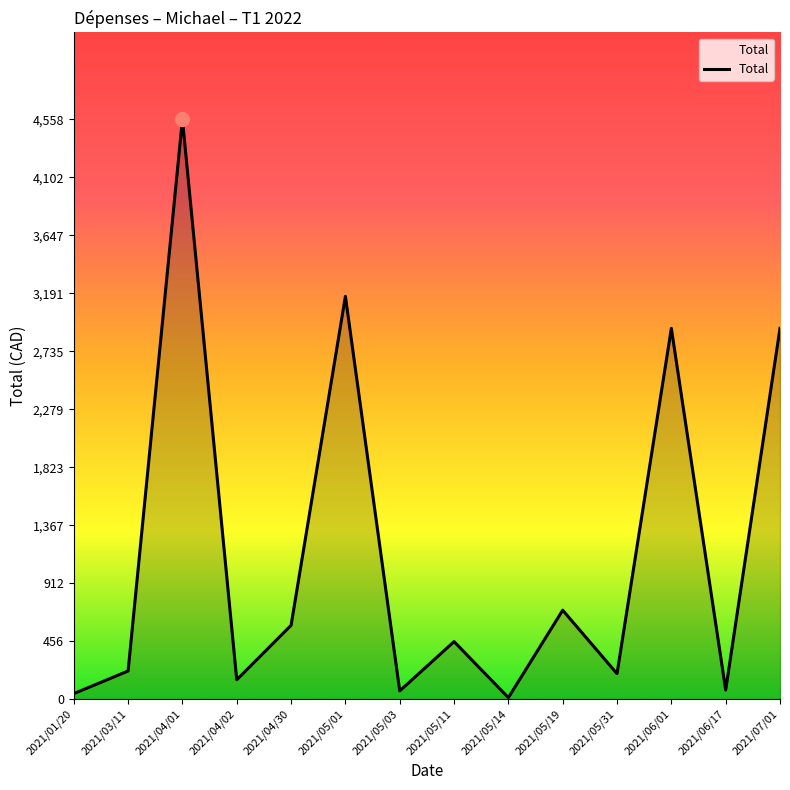

The value at 2021/05/19 is 364.8. True or false?

False